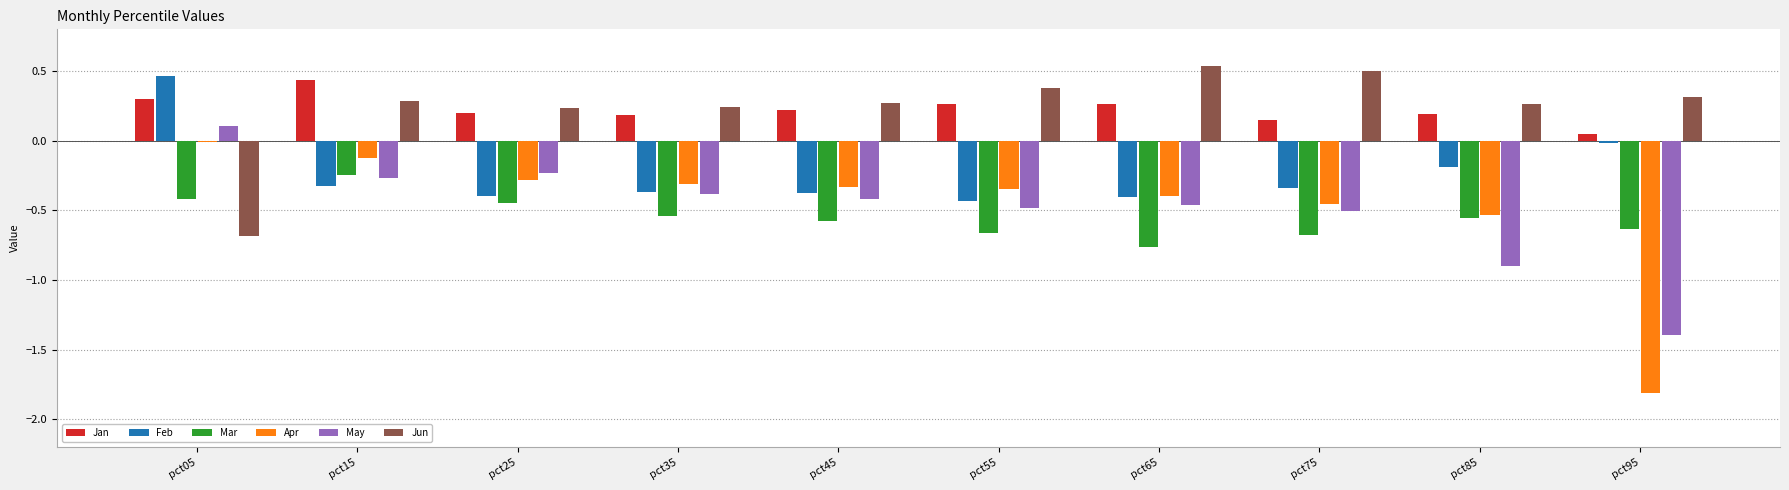

What is the sum of all Feb values?

-2.4